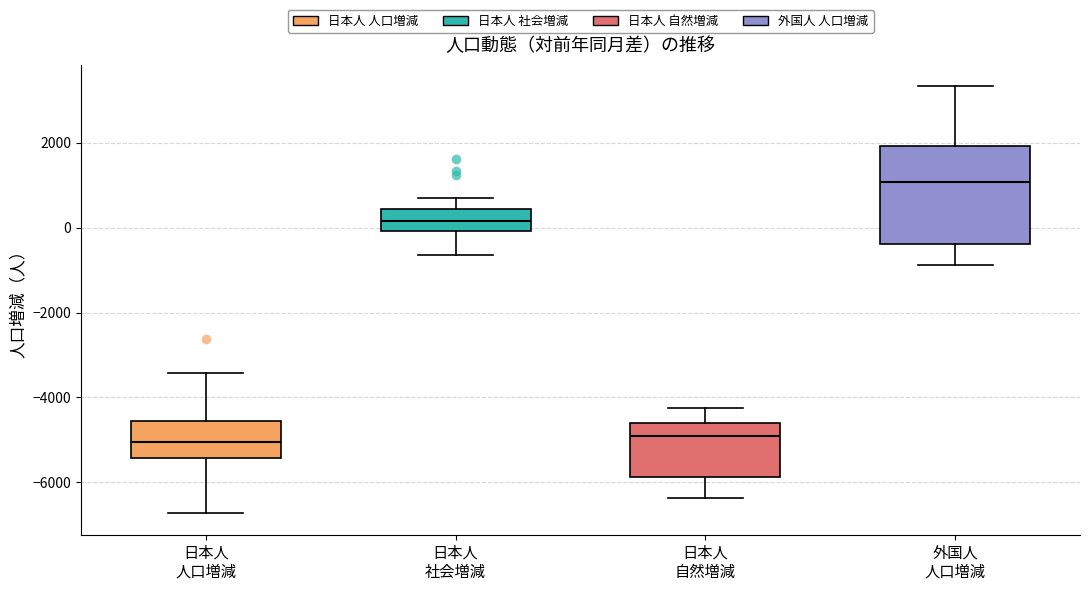

Where is the lower edge of the box for 日本人 自然増減 on the y-axis? The values are not printed on the chart, so give them approximately, as read against the axis.

-5800